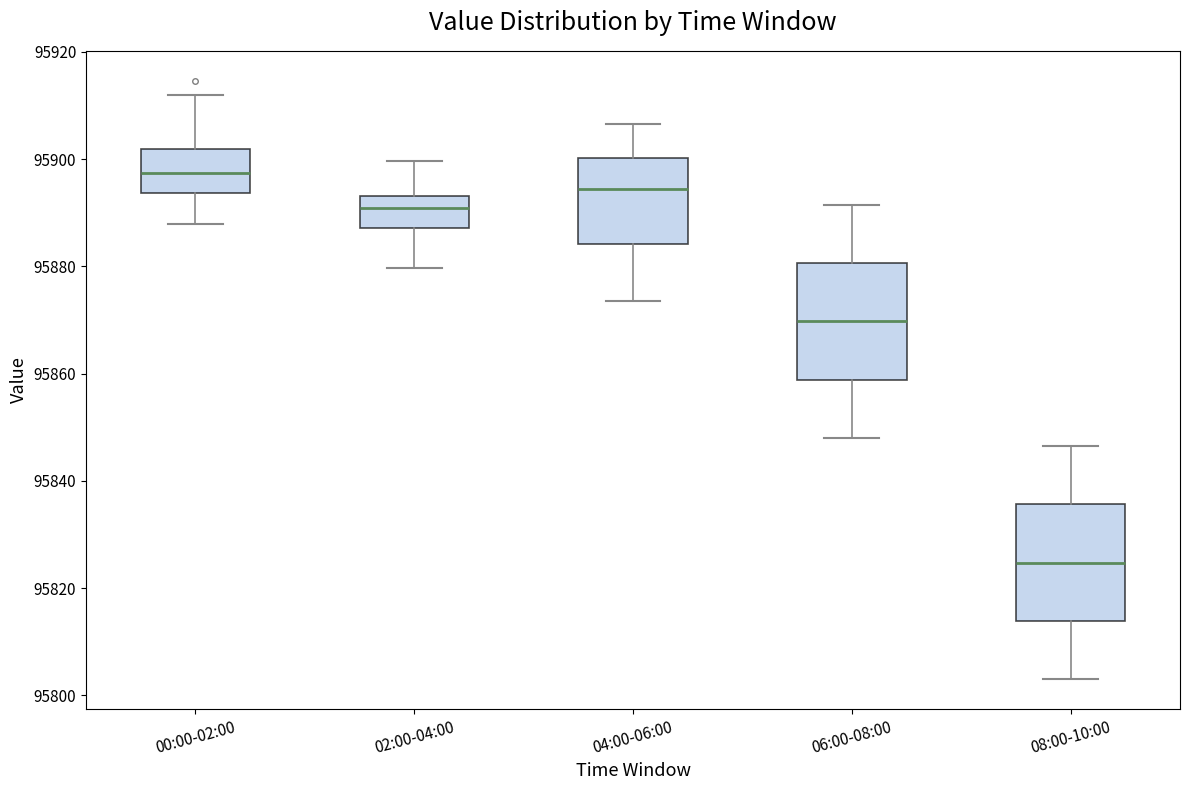

Reading left to right, transcribe this box plot: for each box, give where its median line is, the range the box spans, and where its two whiskers end, as read against the y-axis. The values are not printed on the chart, so give them approximately, as read against the axis.

00:00-02:00: median 95898, box 95894 to 95902, whiskers 95888 to 95912
02:00-04:00: median 95890, box 95888 to 95894, whiskers 95880 to 95900
04:00-06:00: median 95894, box 95884 to 95900, whiskers 95874 to 95906
06:00-08:00: median 95870, box 95858 to 95880, whiskers 95848 to 95892
08:00-10:00: median 95824, box 95814 to 95836, whiskers 95804 to 95846